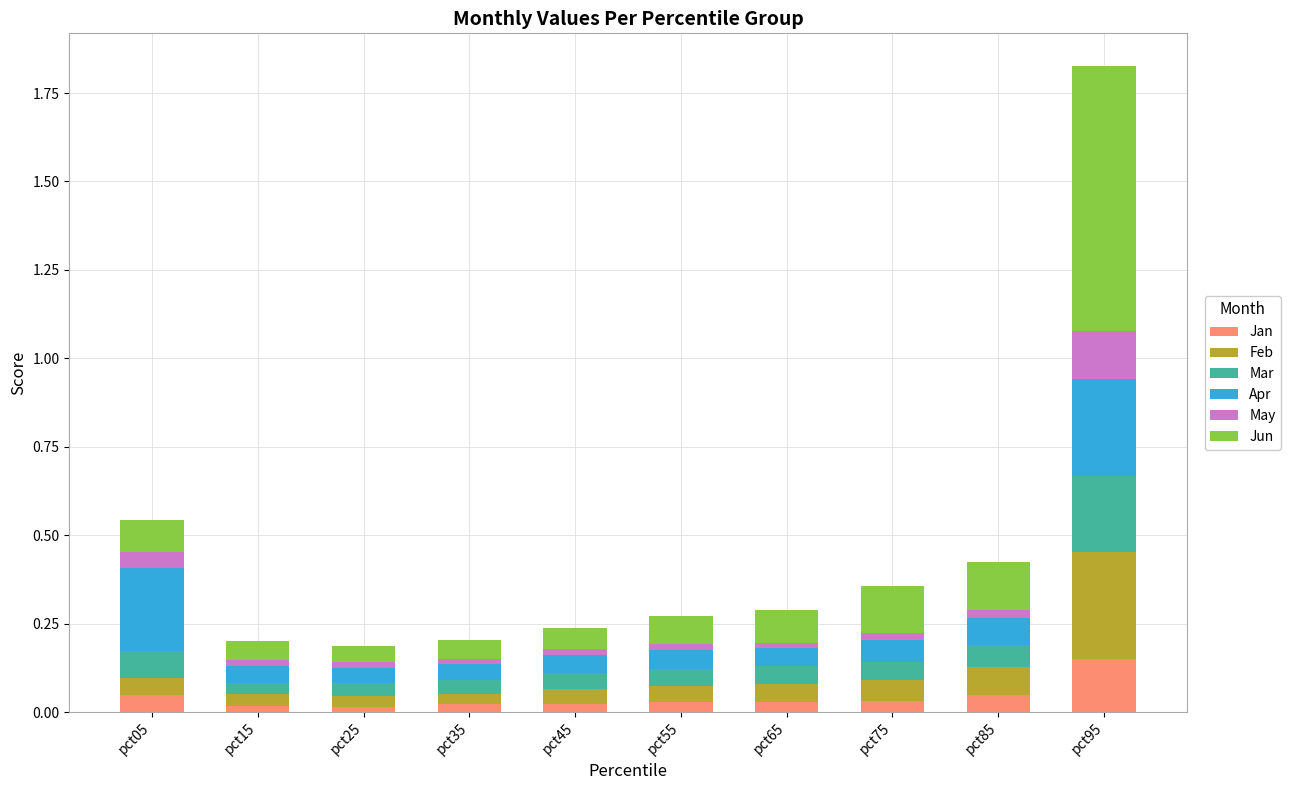

Is it true that Jan equals 0.0 at pct45?

True